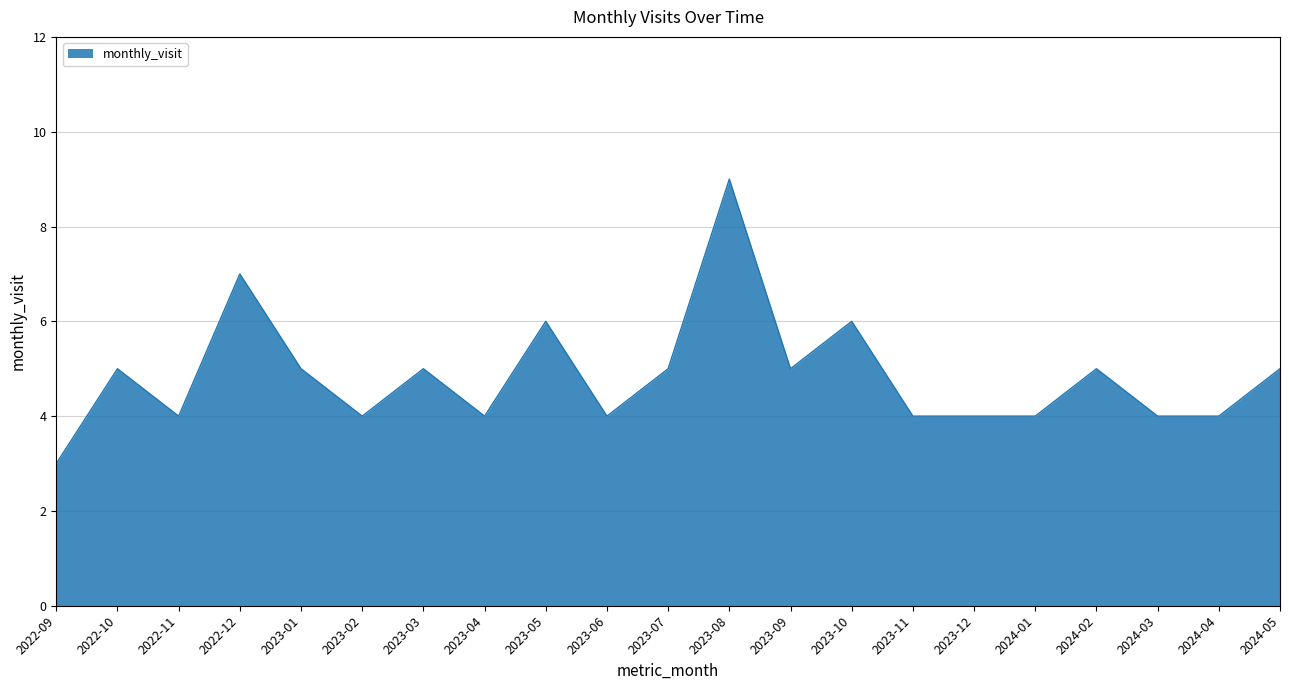

The chart shows a value of 4 at 2023-10. True or false?

False